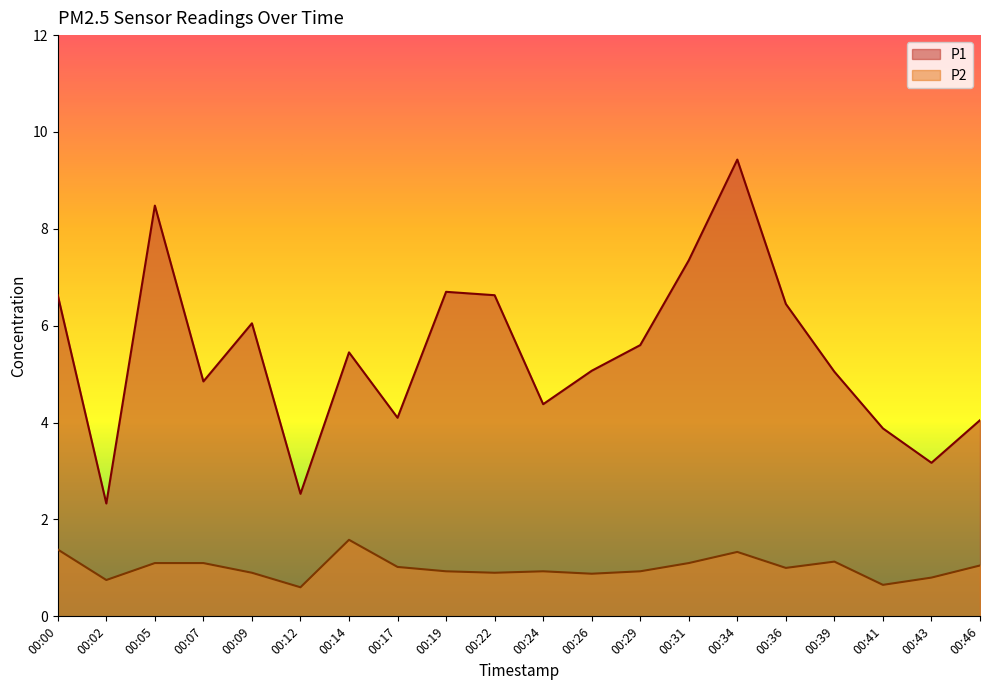

How many data points does each series have?

20